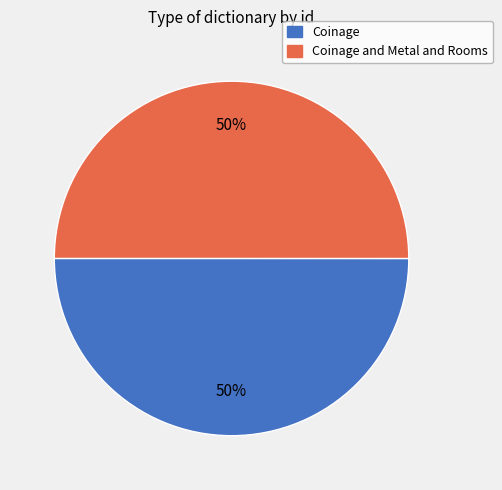

To the nearest percent, what is the average slice percentage?

50%